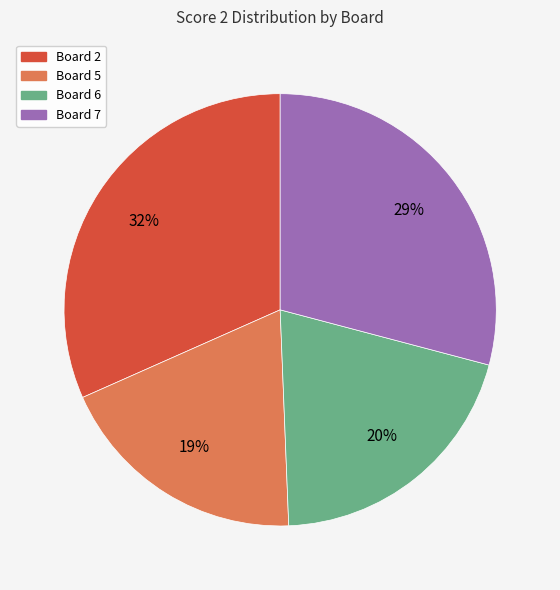

Is there any slice that represents more than half of the pie?

No